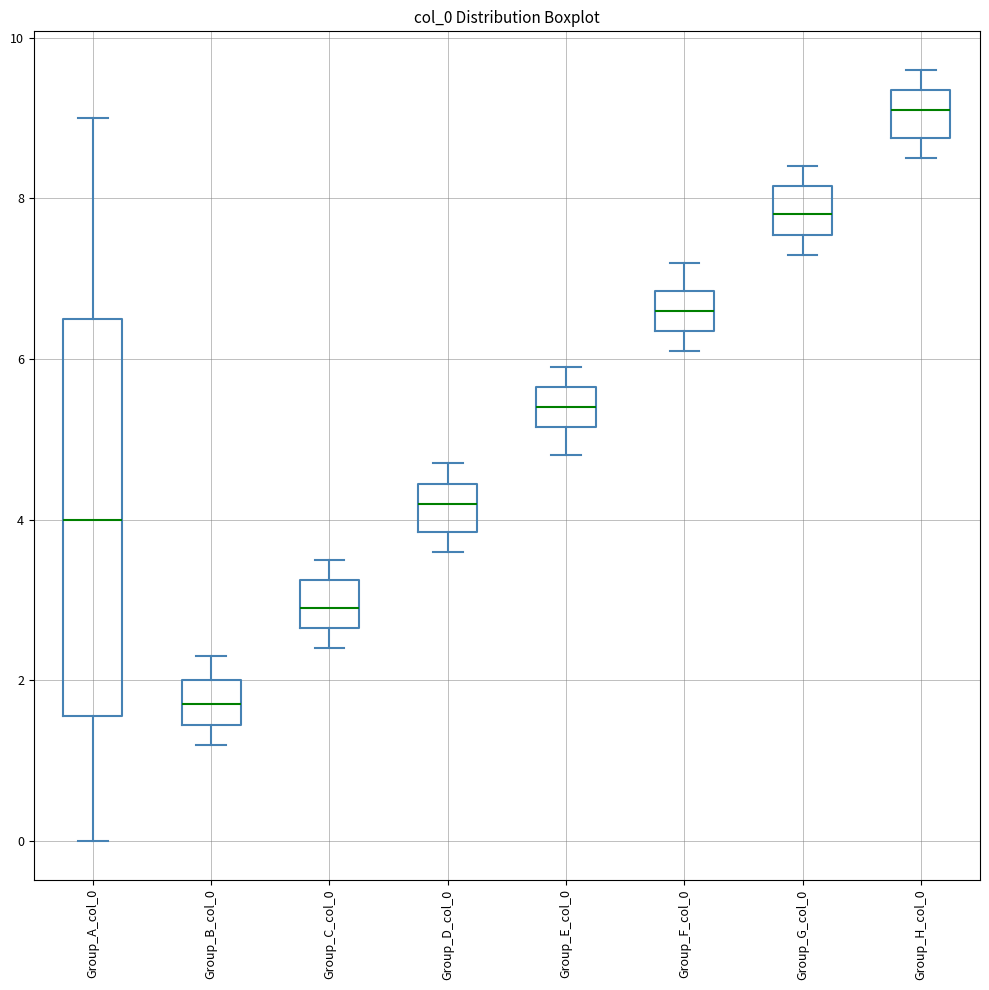

Where is the upper edge of the box for Group_B_col_0 on the y-axis? The values are not printed on the chart, so give them approximately, as read against the axis.

2.0